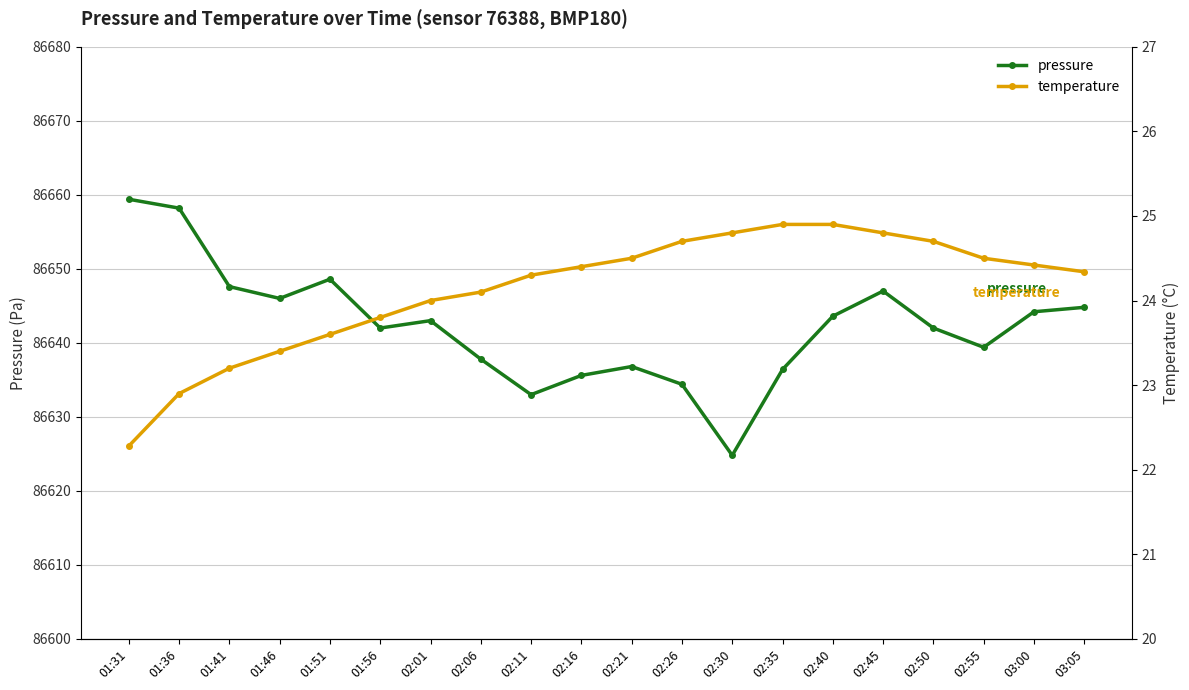

Which series has the widest spread of values?

pressure